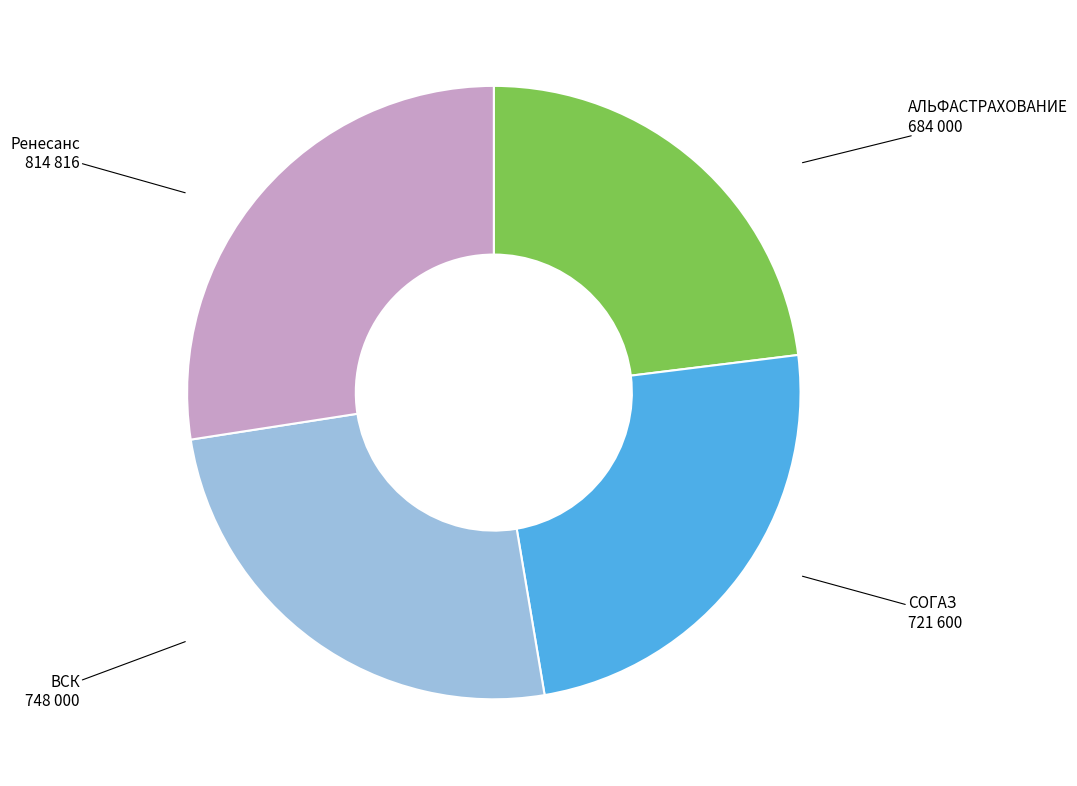

Is there a majority slice in this chart?

No